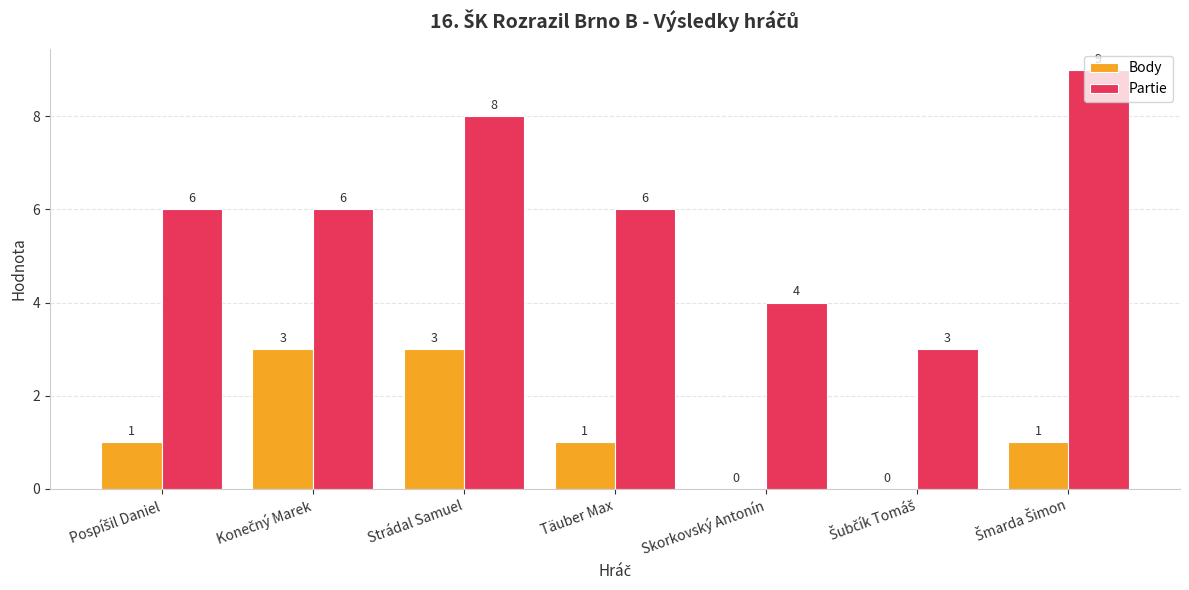

How many groups of bars are there?

7